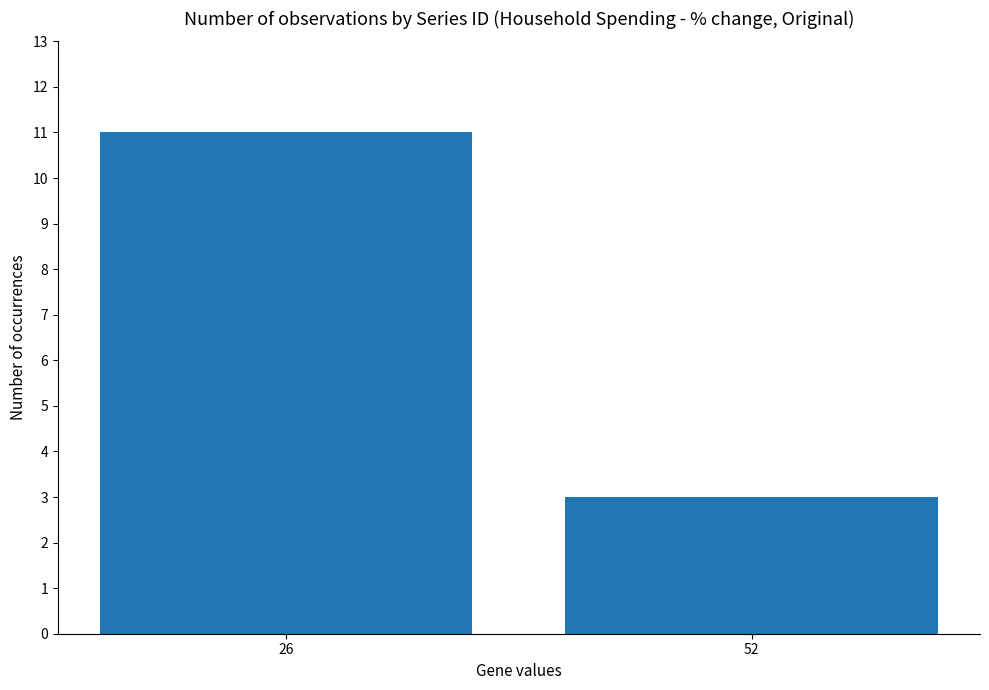

What is the difference between the values at 52 and 26?

8